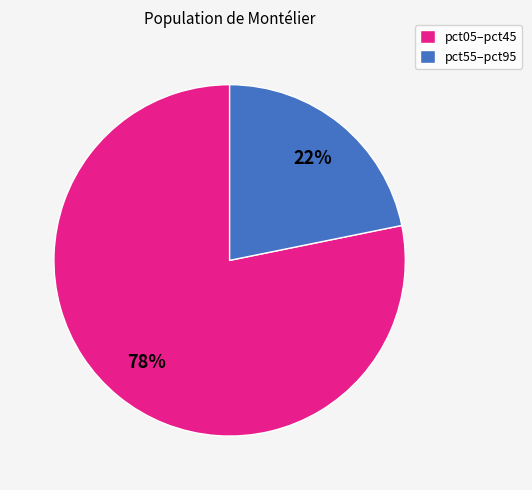

Is there a majority slice in this chart?

Yes